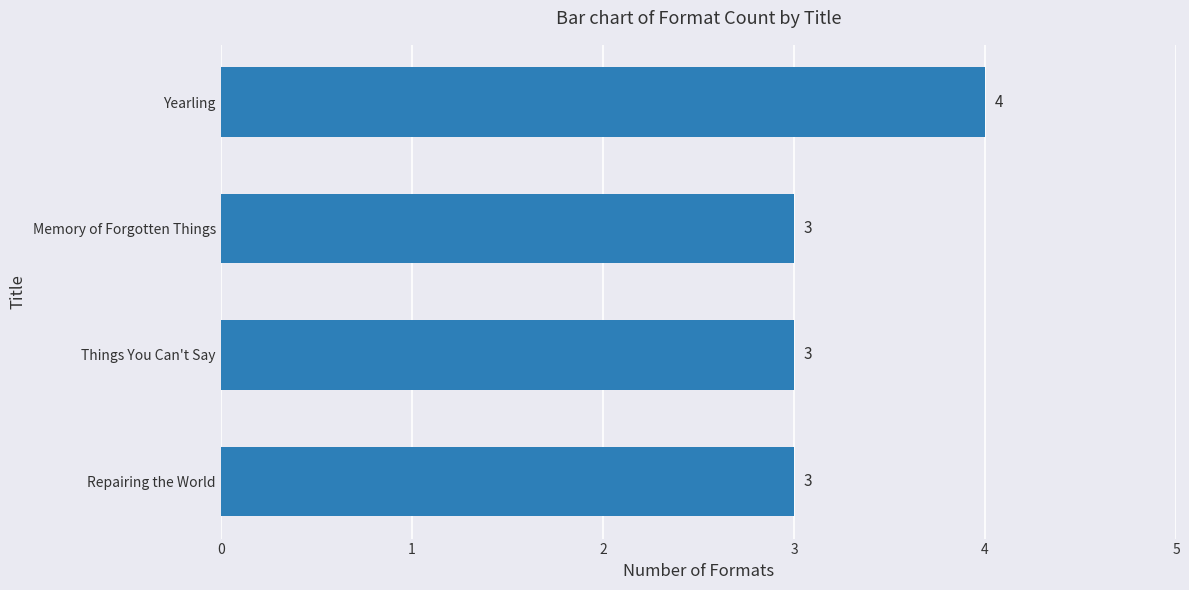

Reading bottom to top, extract all data points from this chart.

Repairing the World=3	Things You Can't Say=3	Memory of Forgotten Things=3	Yearling=4